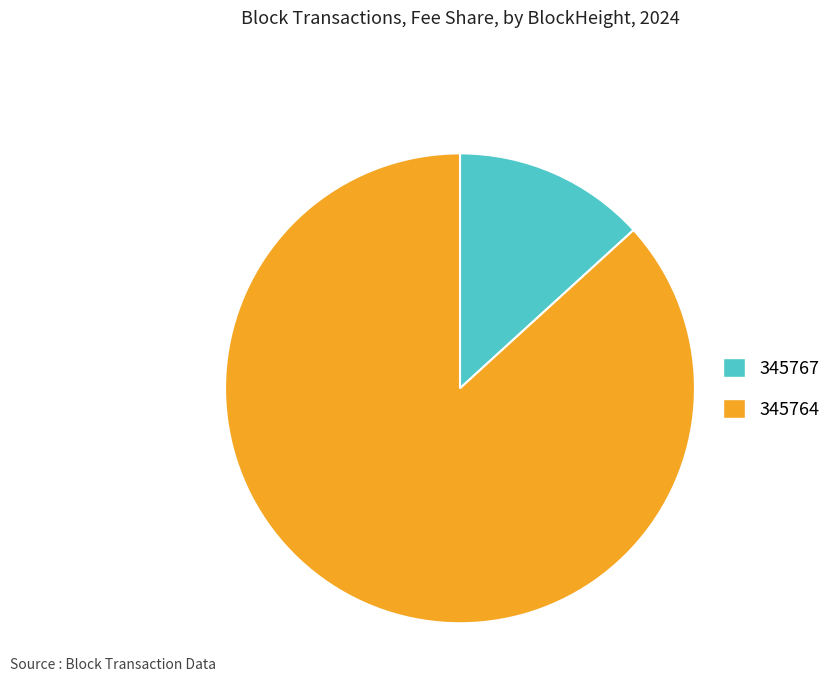

True or false: 345767 accounts for 13% of the total.

True